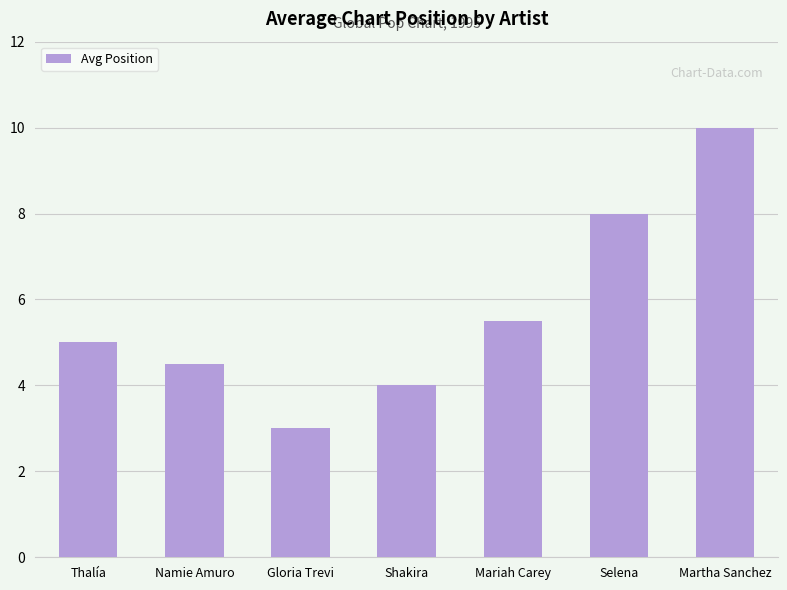

Which has a higher value, Selena or Thalía?

Selena